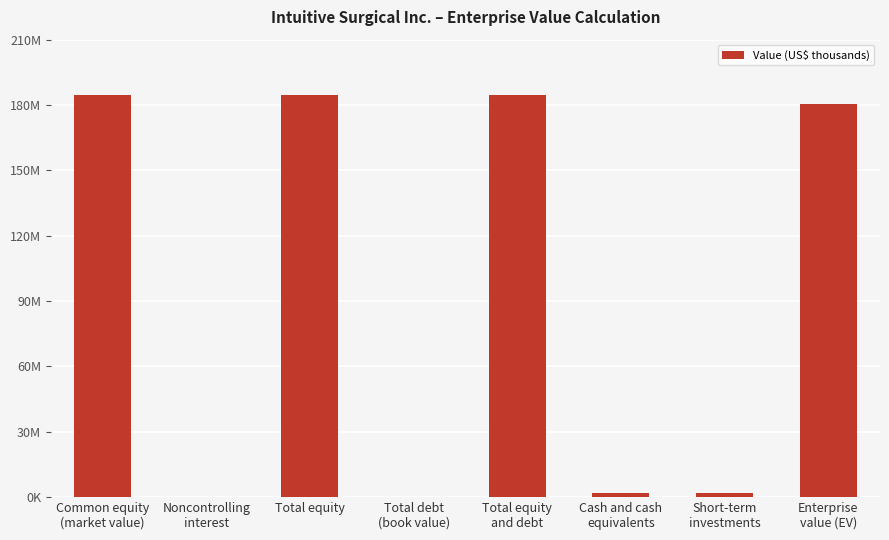

Approximately how many times larger is the value at Total equity
and debt compared to Enterprise
value (EV)?

1.0